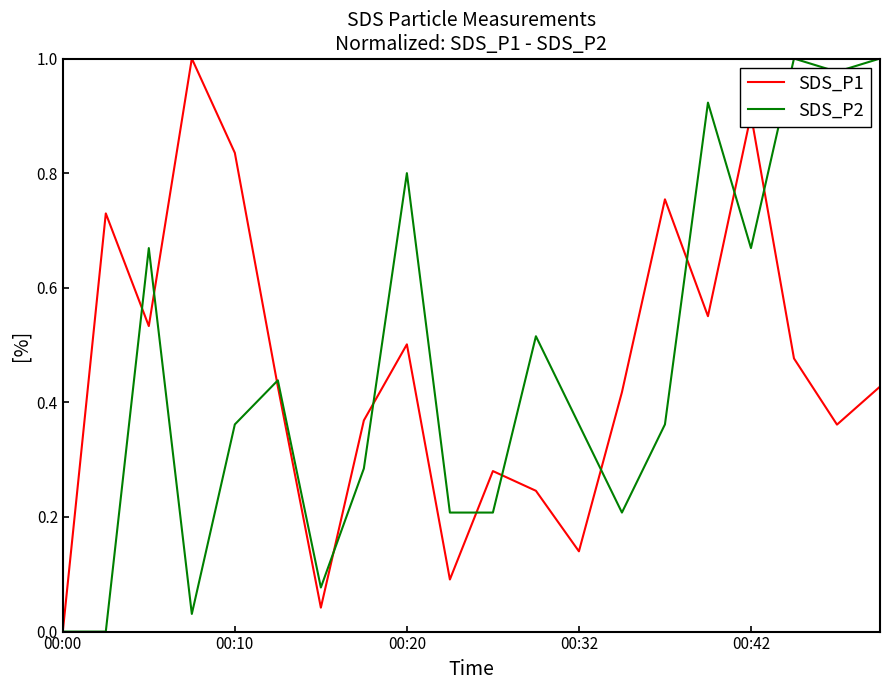

How many lines are shown in the chart?

2